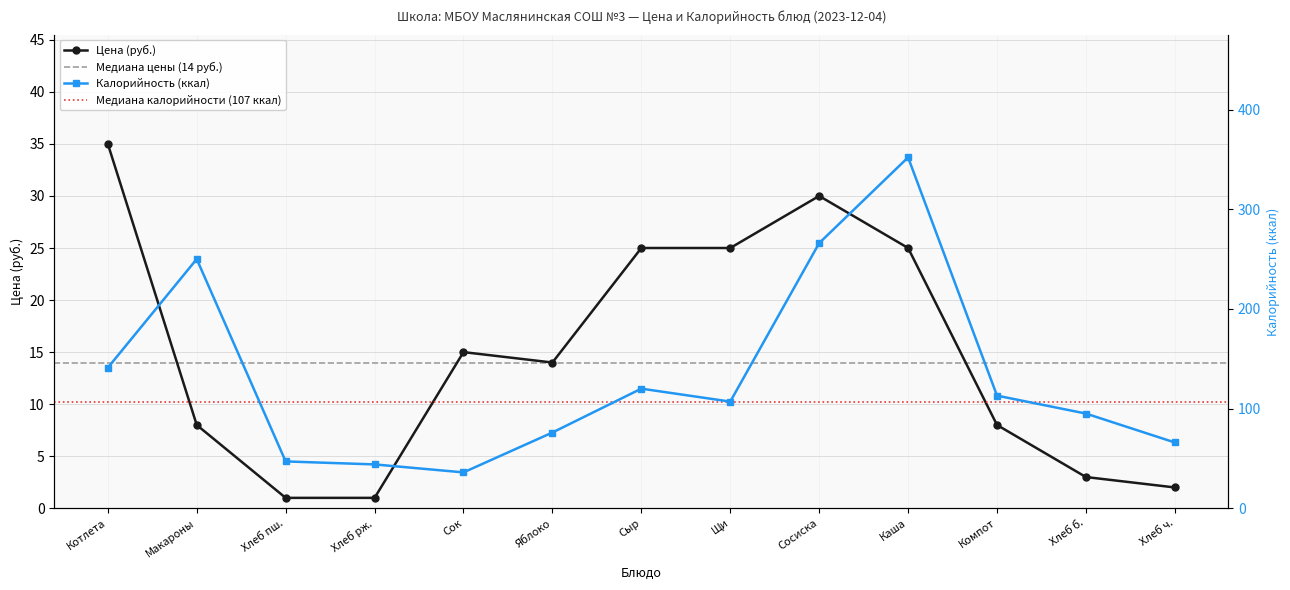

Where is the first local minimum for Цена?

Яблоко